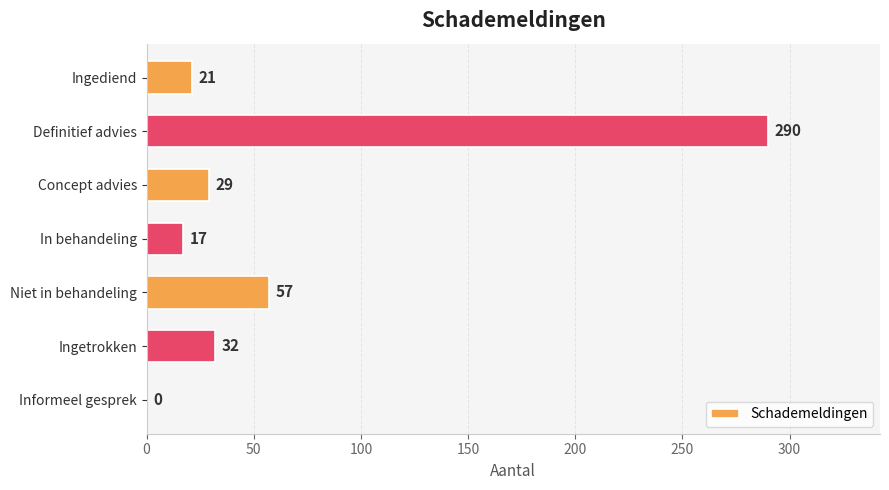

What is the approximate value at Ingetrokken?

32